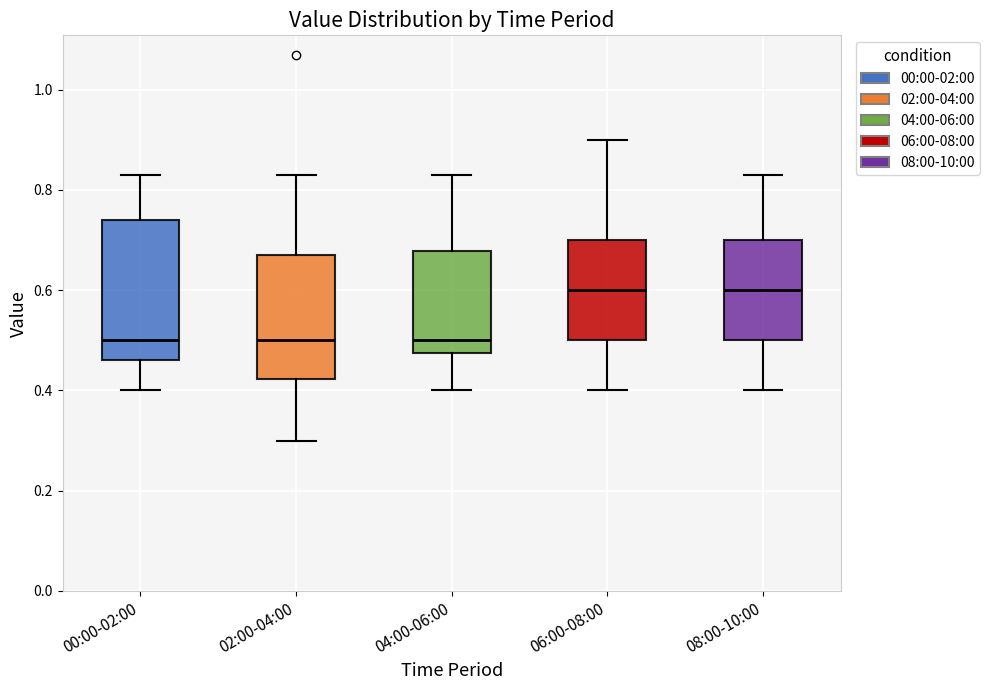

Where does the median line of the box for 06:00-08:00 sit on the y-axis? The values are not printed on the chart, so give them approximately, as read against the axis.

0.60